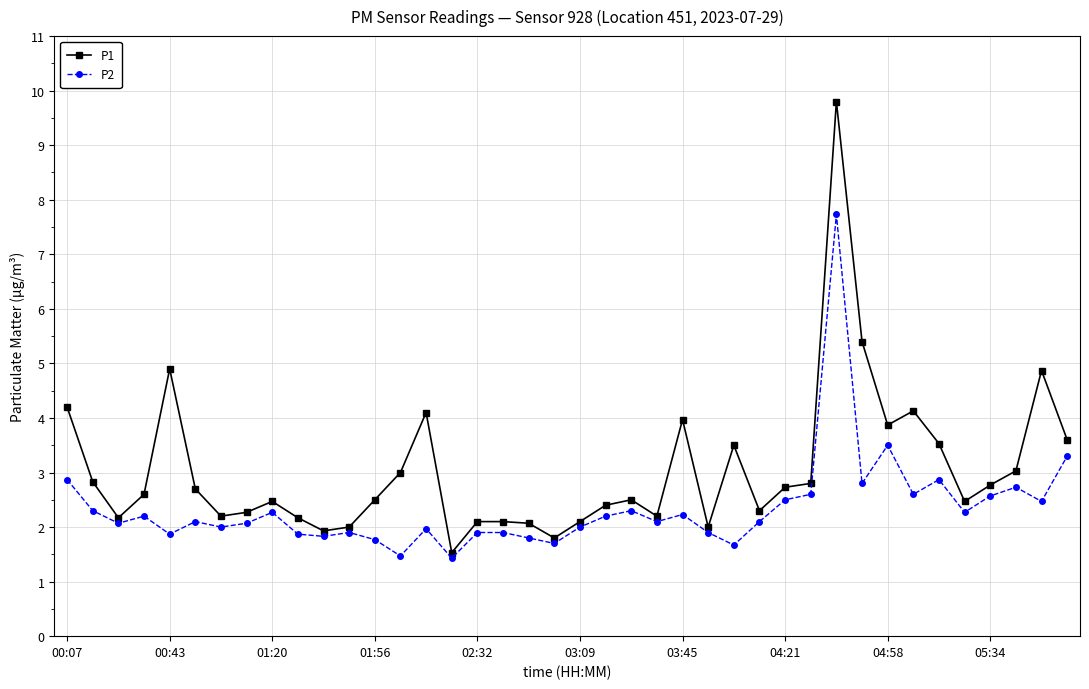

What is the minimum value for P1?

1.5